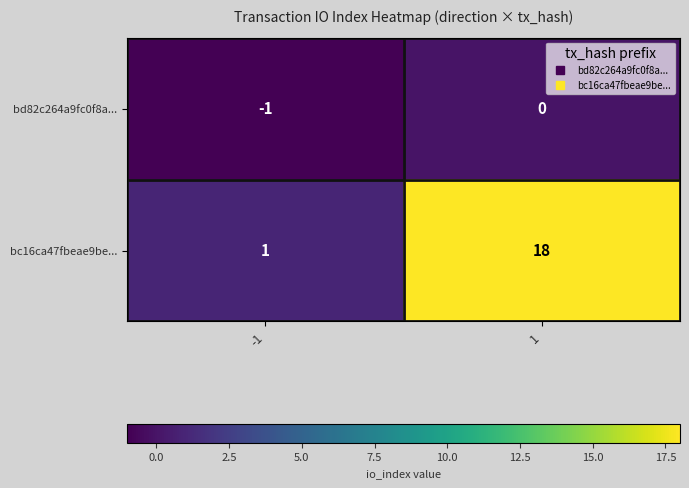

What is the spread (max minus min) of values at 1?

18